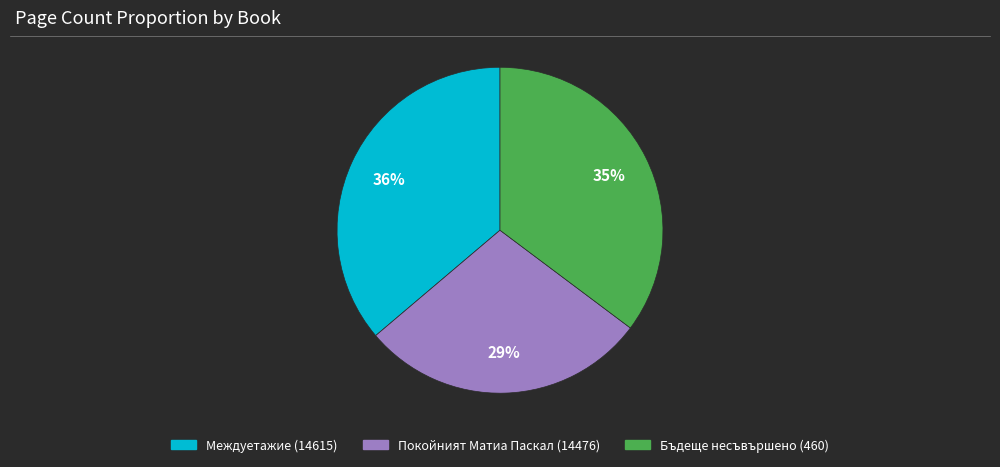

The Бъдеще несъвършено (460) slice represents 29% of the pie. True or false?

False